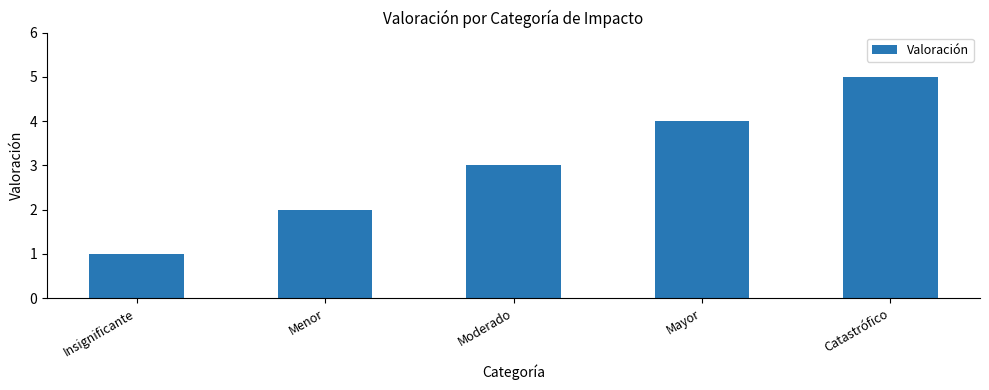

List the labels in order of value, largest first.

Catastrófico, Mayor, Moderado, Menor, Insignificante